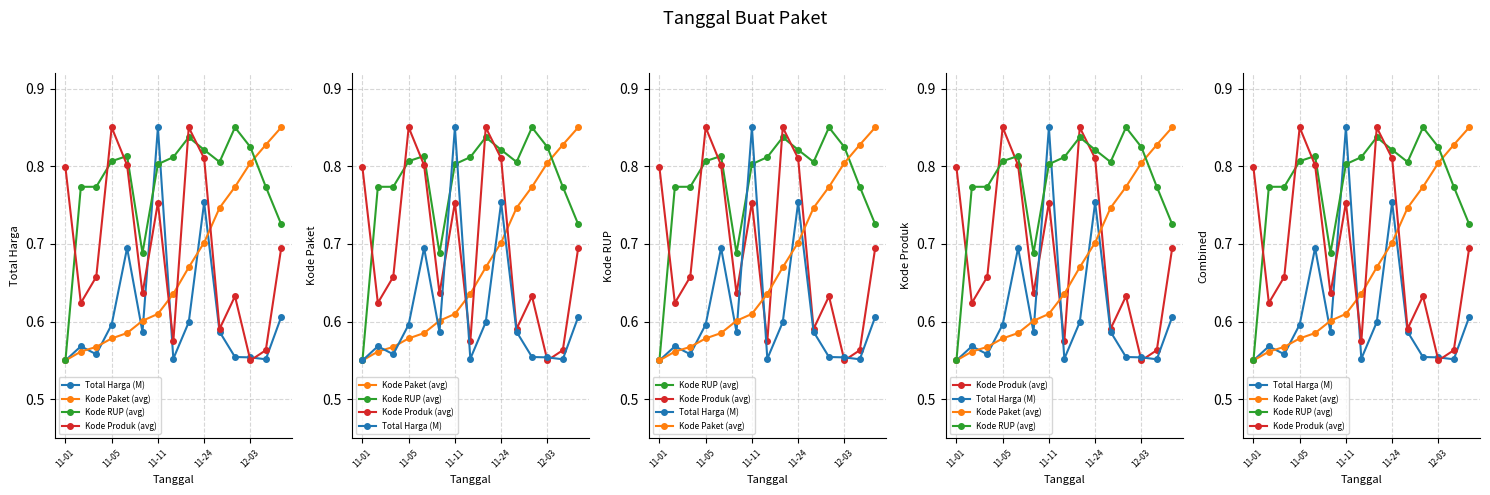

Where do Kode Paket (avg) and Kode Produk (avg) first cross each other?

6 and 7